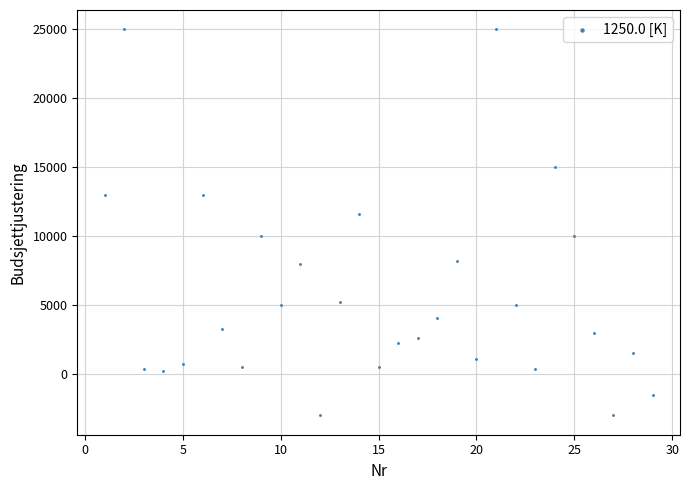

What Y value in the scatter plot is closest to 11000?

11600